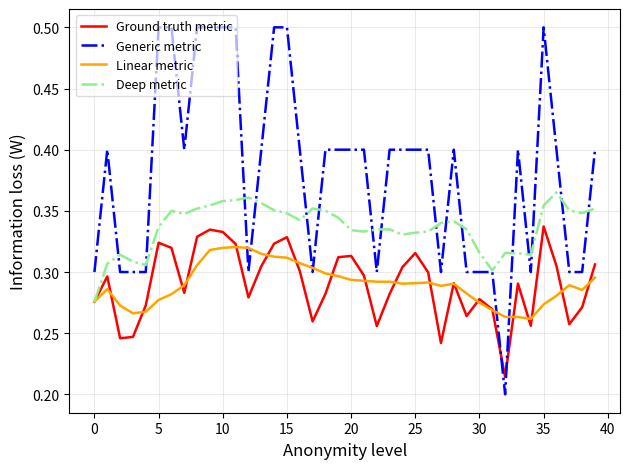

Rank the series by their maximum value, from lowest to highest.

Linear metric, Ground truth metric, Deep metric, Generic metric